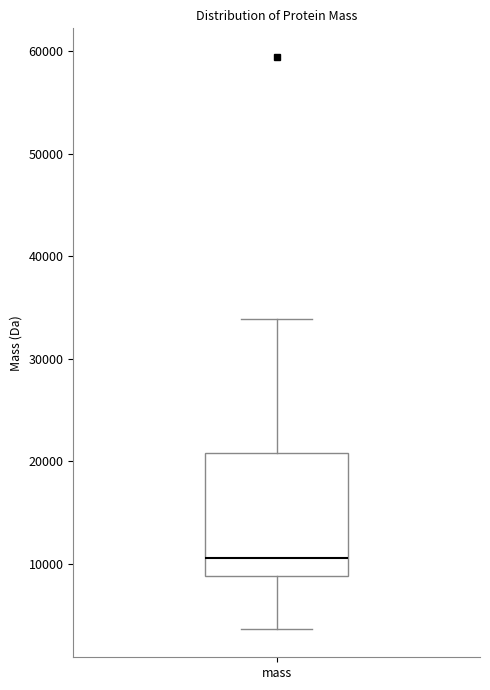

Transcribe this box plot: give where the median line is, the range the box spans, and where the two whiskers end, as read against the y-axis. The values are not printed on the chart, so give them approximately, as read against the axis.

median 11000, box 9000 to 21000, whiskers 4000 to 34000